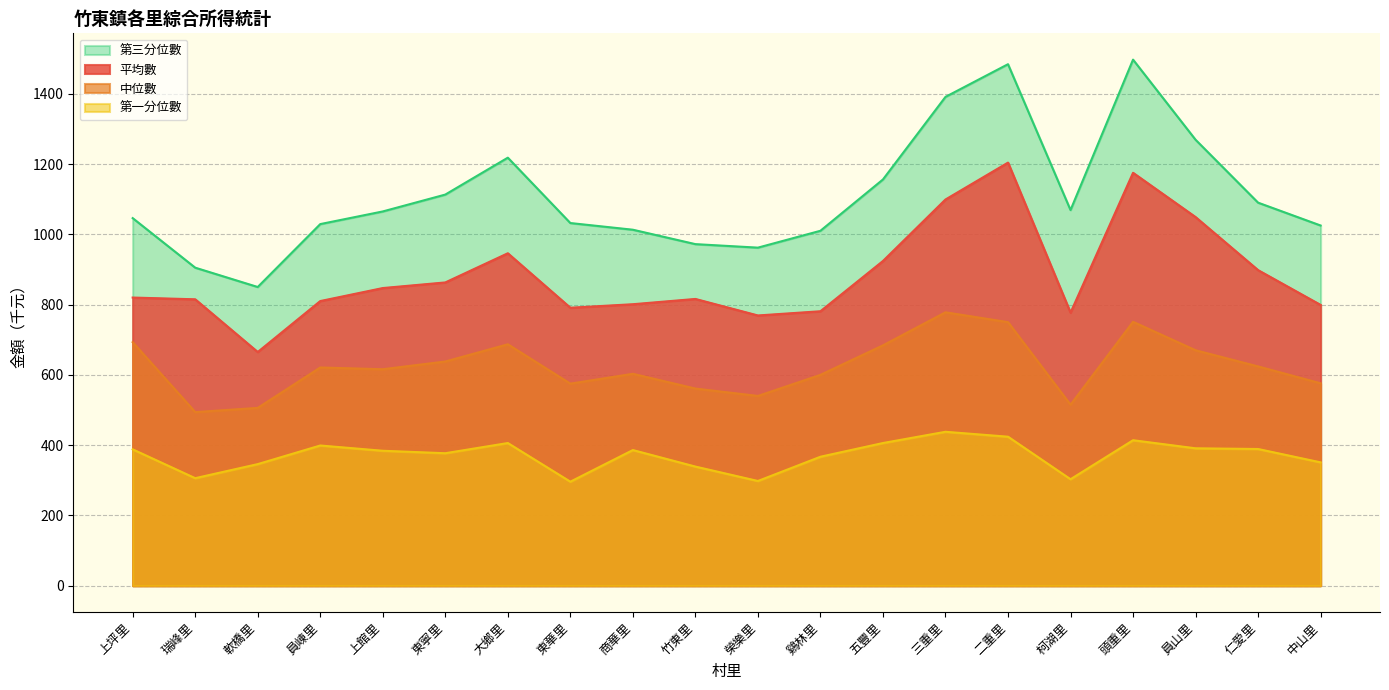

True or false: 第一分位數 has a value of 529 at 軟橋里.

False